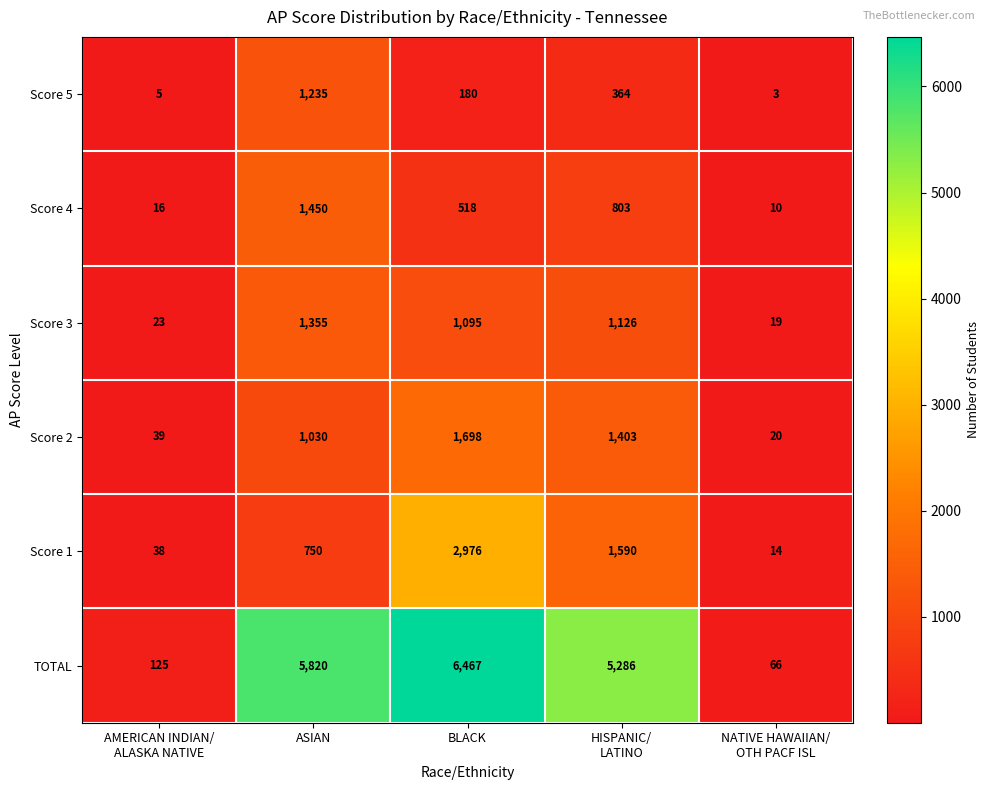

What is the lowest value of the Score 4 series?

10